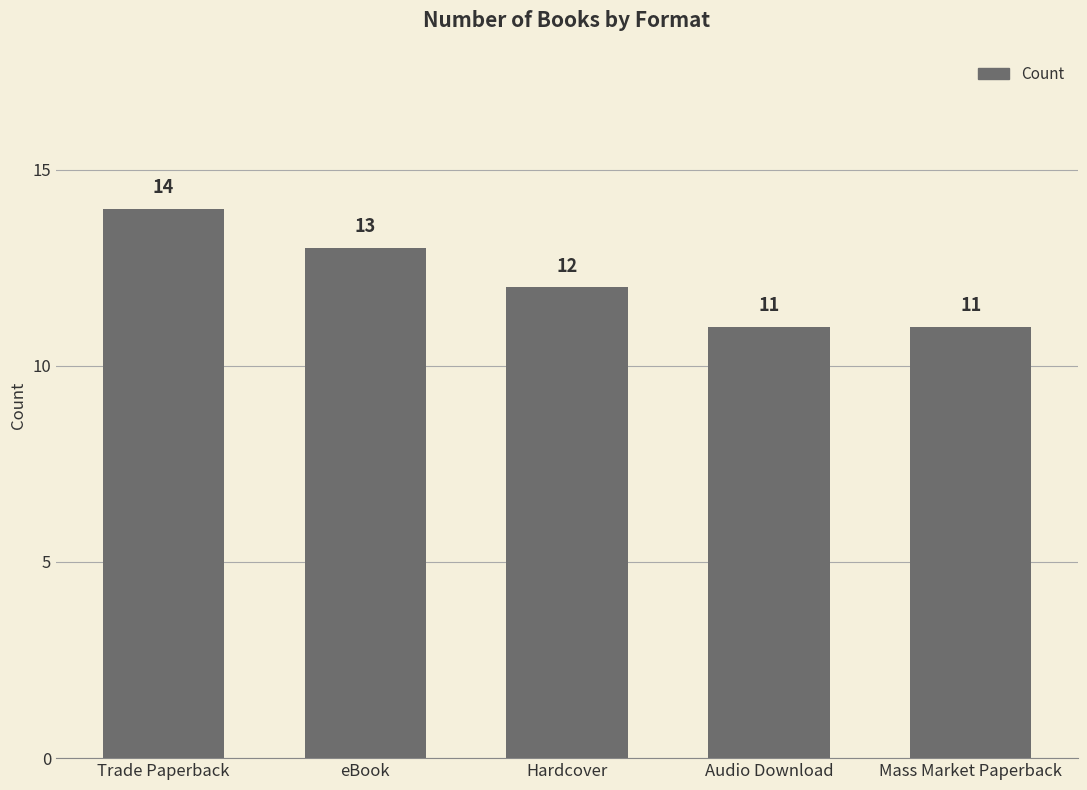

What is the sum of all values?

61